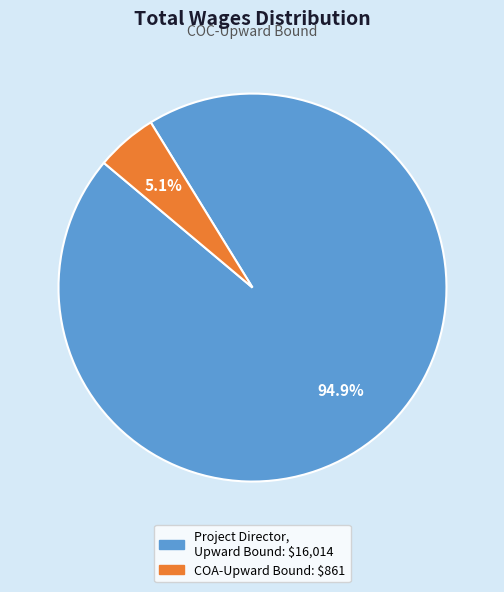

Does any single category account for the majority?

Yes